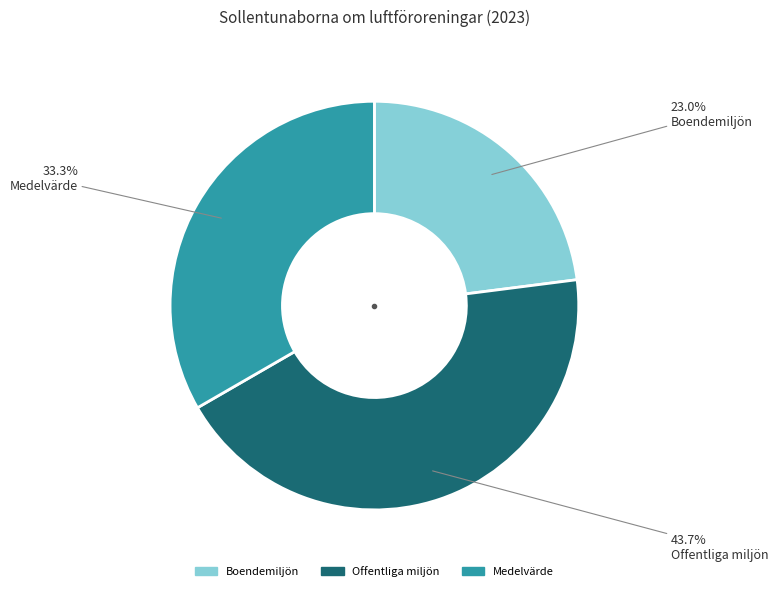

Is there any slice that represents more than half of the pie?

No